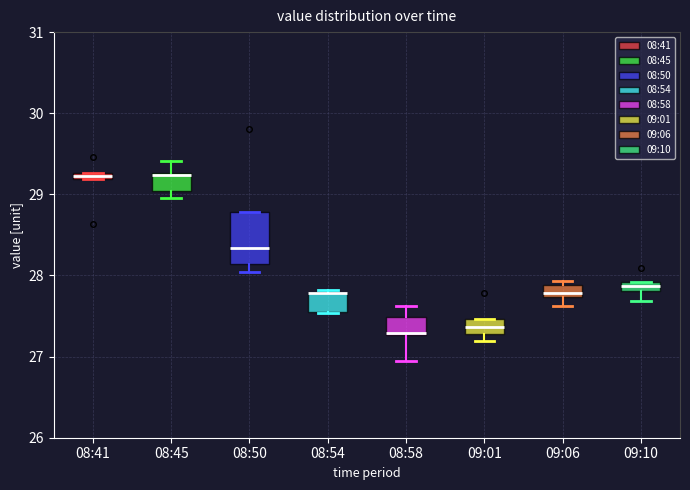

Where does the lower whisker of the box for 09:10 end on the y-axis? The values are not printed on the chart, so give them approximately, as read against the axis.

27.7